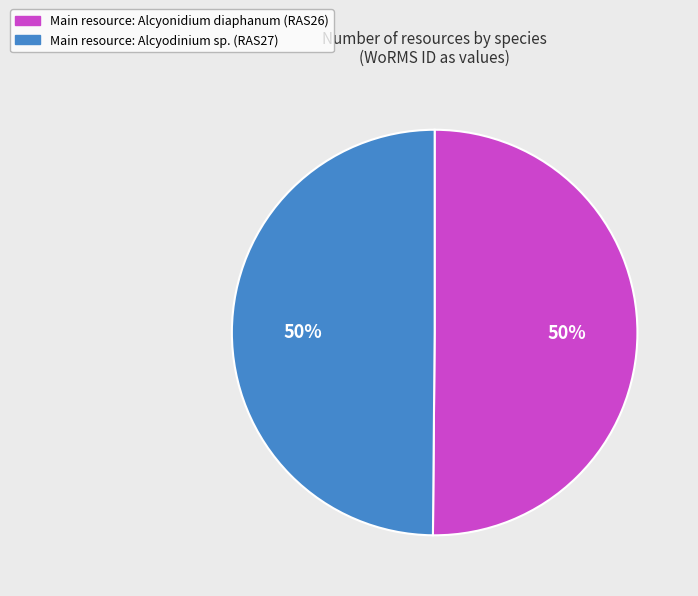

True or false: Main resource: Alcyonidium diaphanum (RAS26) accounts for 55% of the total.

False